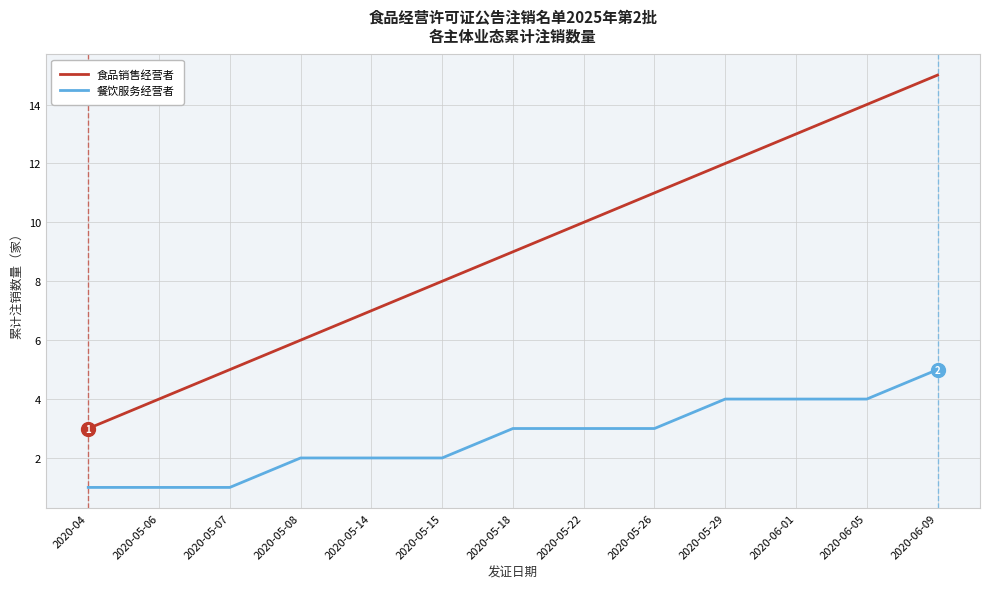

Between 2020-05-22 and 2020-05-26, which series saw the biggest shift?

食品销售经营者